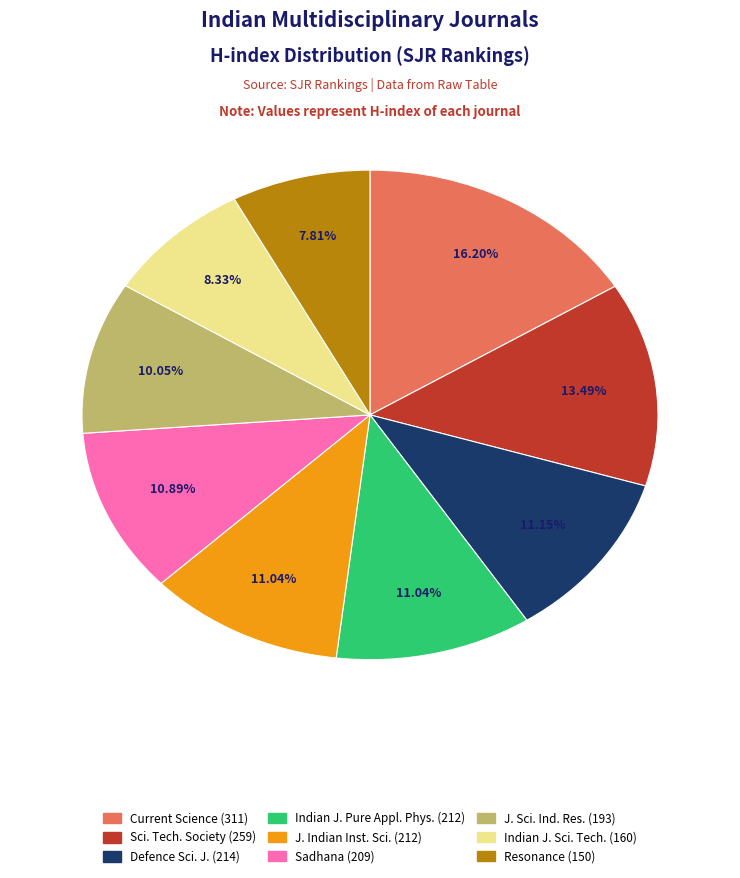

Does Defence Sci. J. (214) account for over 50% of the chart?

No